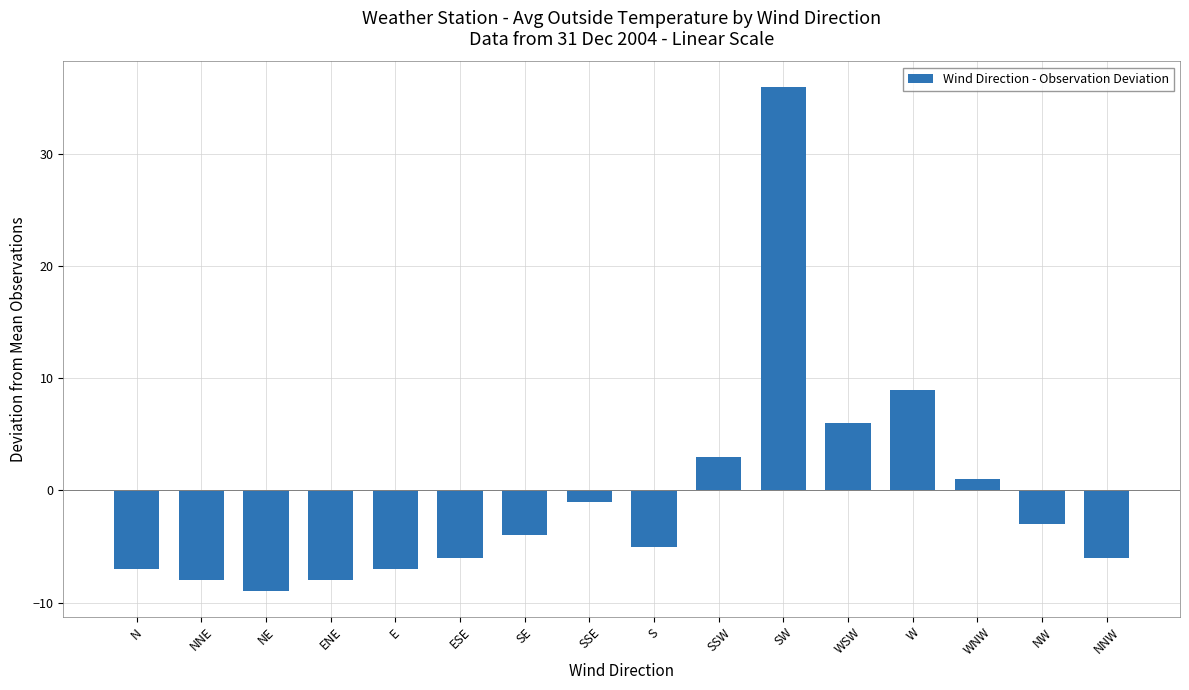

How many values are above zero?

5